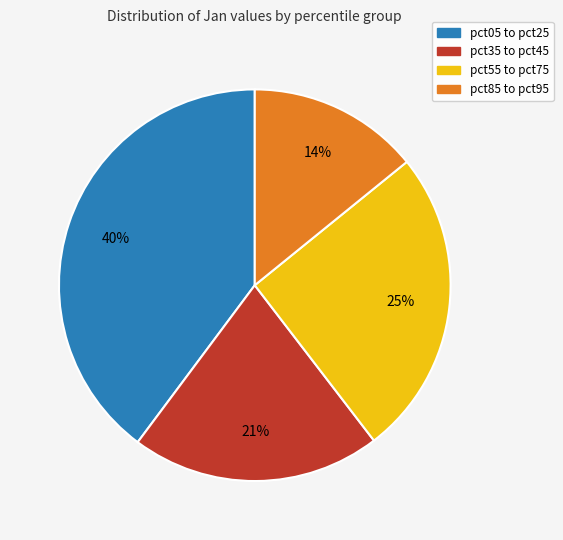

To the nearest percent, what is the combined percentage of pct35 to pct45 and pct55 to pct75?

46%